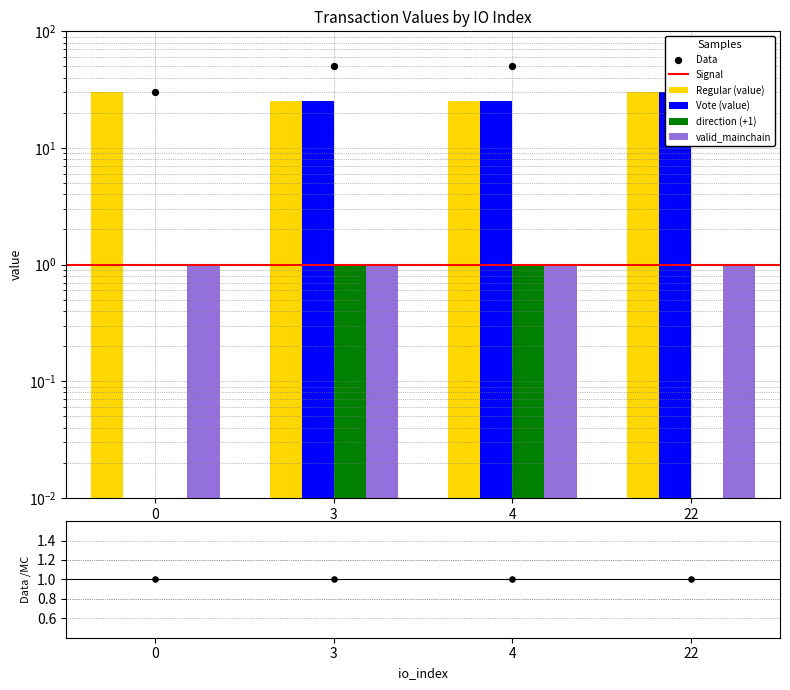

At which category is the sum across all series the highest?

22